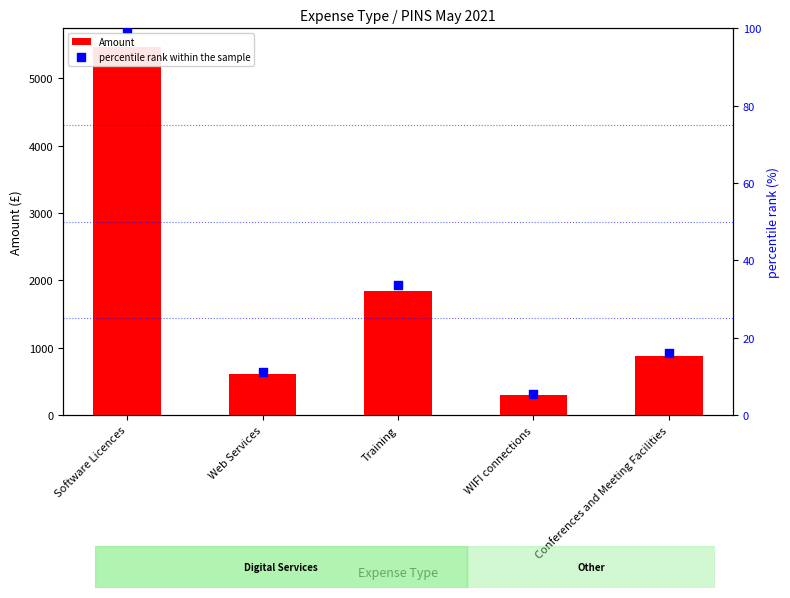

Which series contains the highest Y value?

Amount